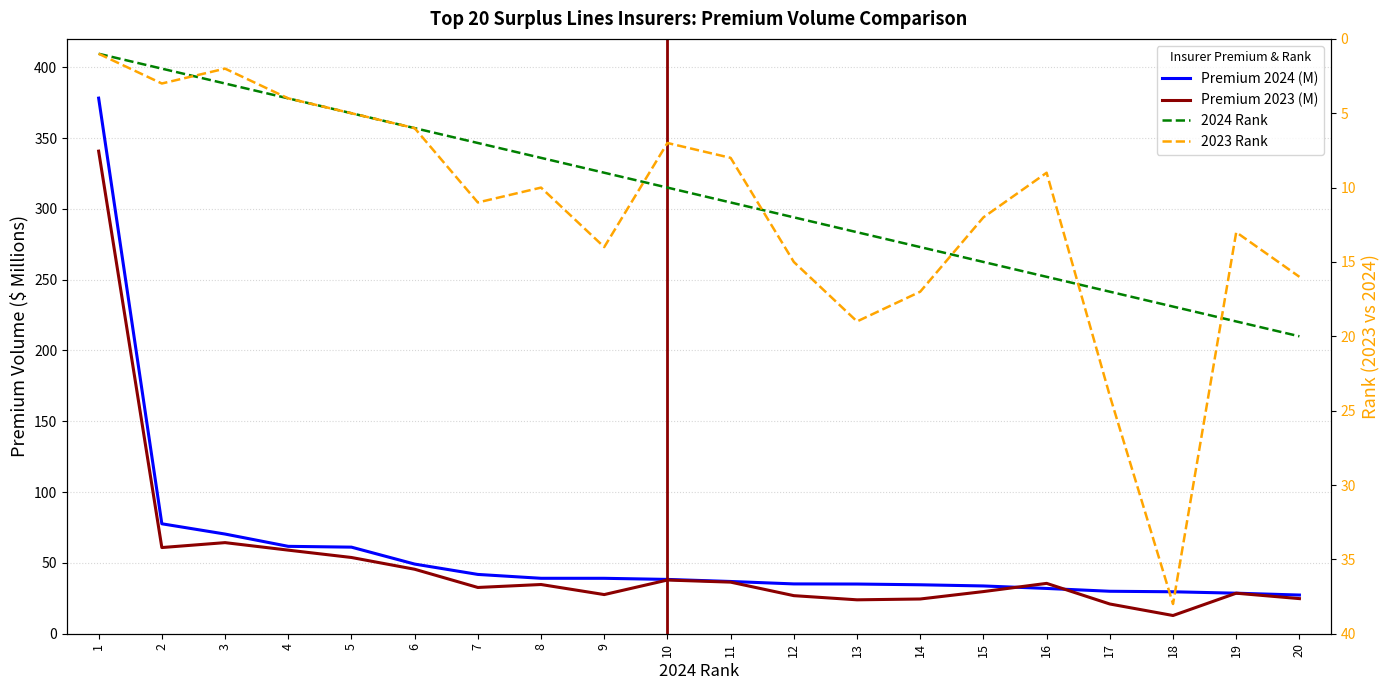

At 10, list the series in order from smallest to largest.

2023 Rank, 2024 Rank, Premium 2023 (M), Premium 2024 (M)